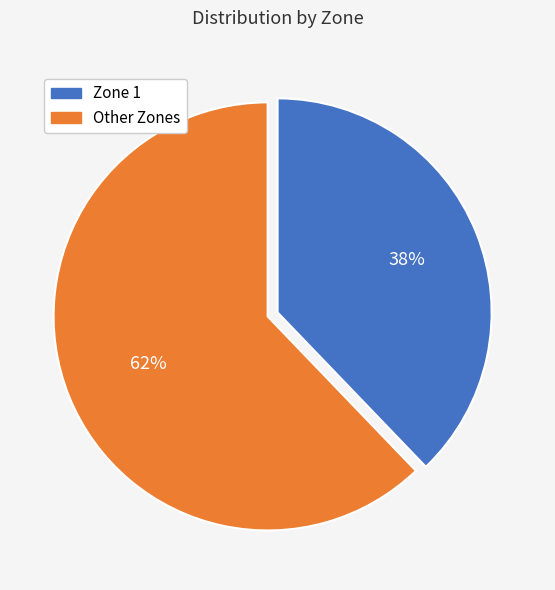

Is there any slice that represents more than half of the pie?

Yes